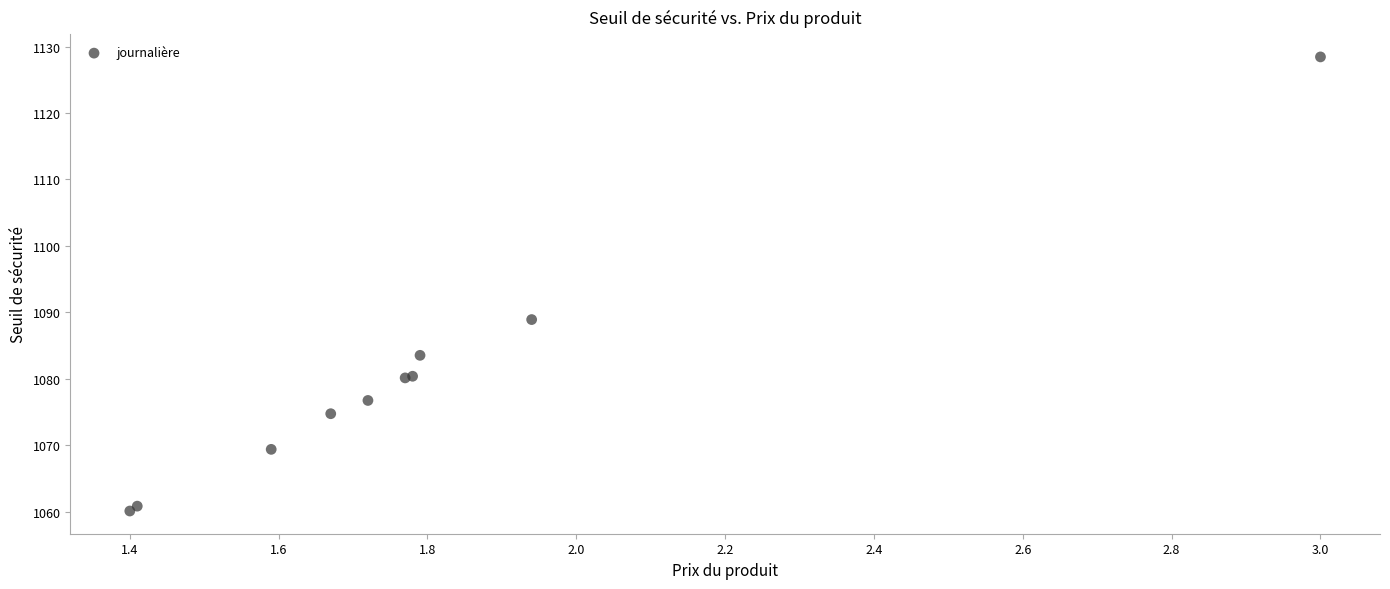

What Y value in the scatter plot is closest to 1094?

1088.9